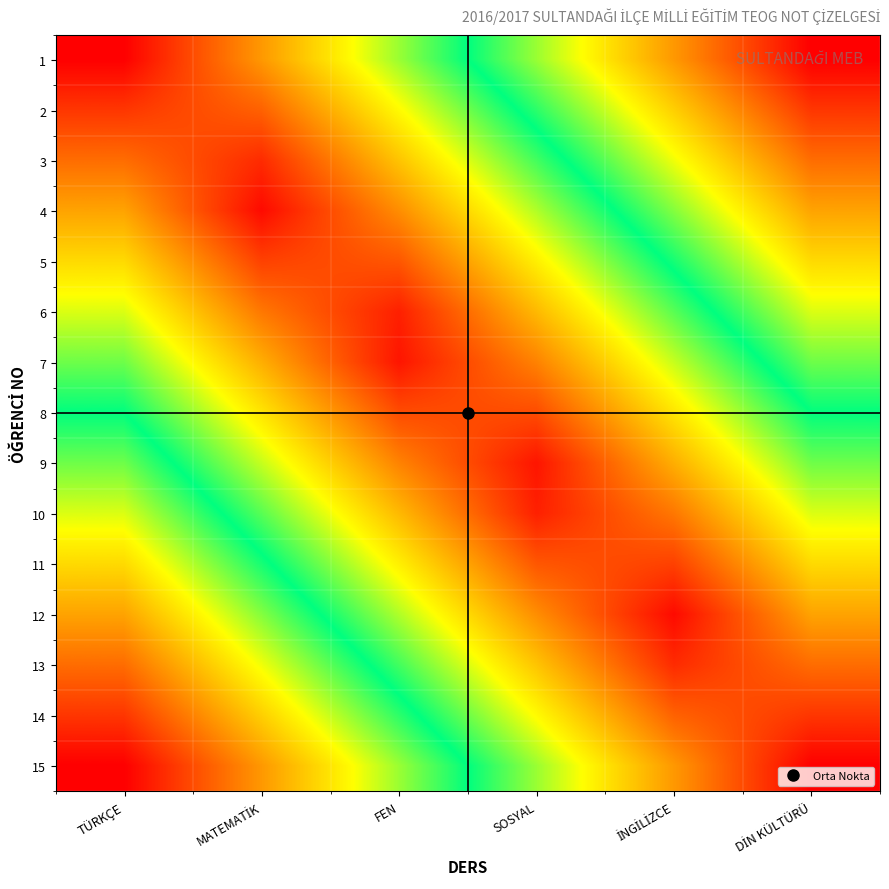

Which label corresponds to the smallest value in the chart?

TÜRKÇE